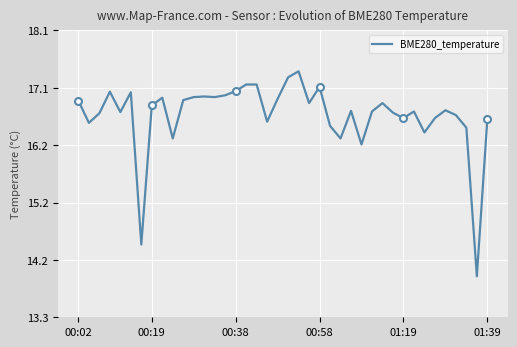

What is the difference between the maximum and minimum values?

3.4